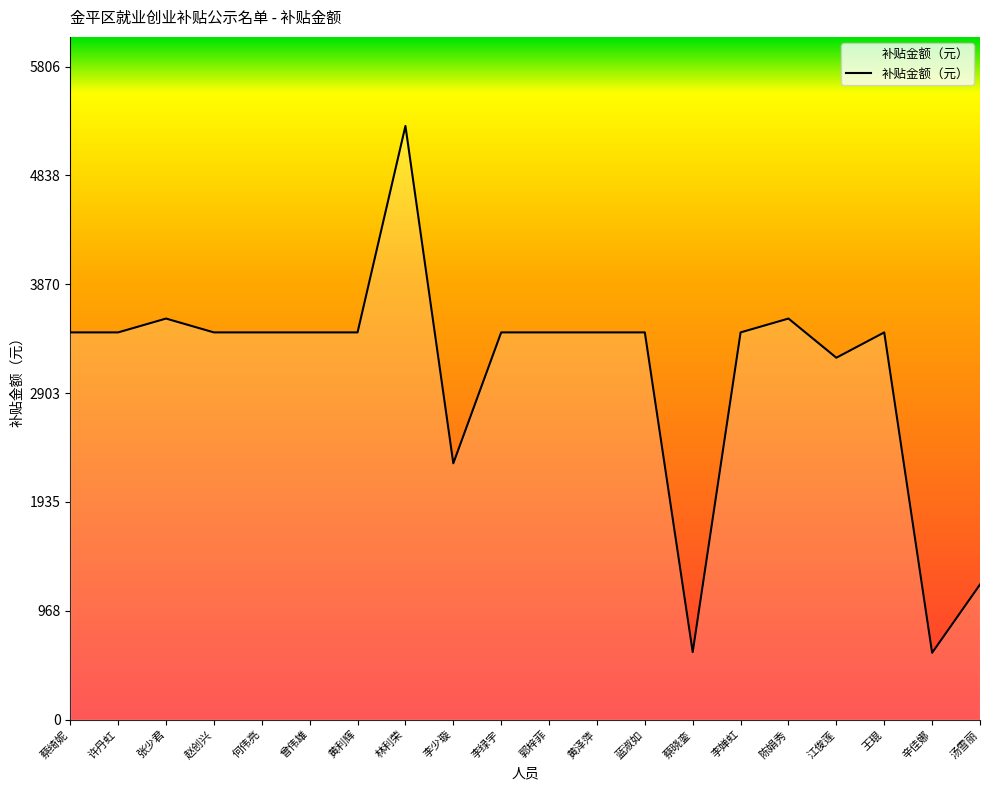

The value at 蔡晓銮 is 307.4. True or false?

False